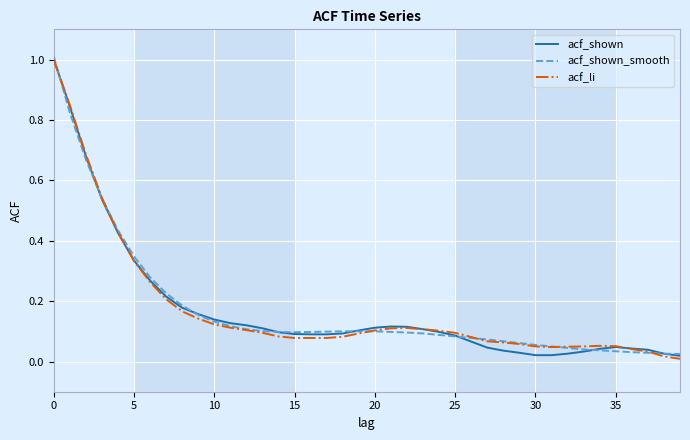

What is the maximum value shown in the chart?

1.0